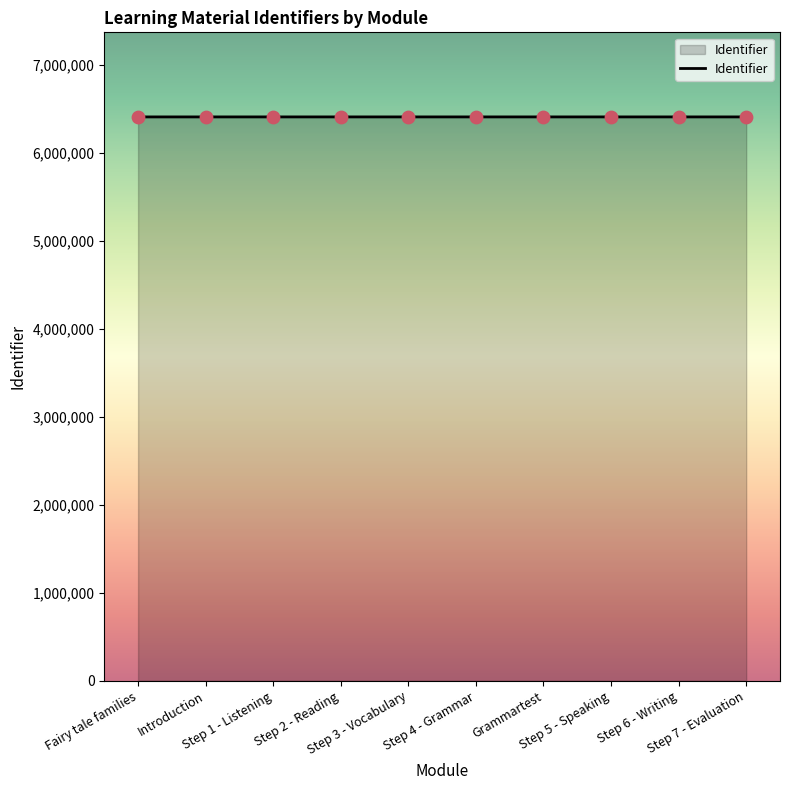

Approximately how many times larger is the value at Step 2 - Reading compared to Step 5 - Speaking?

1.0